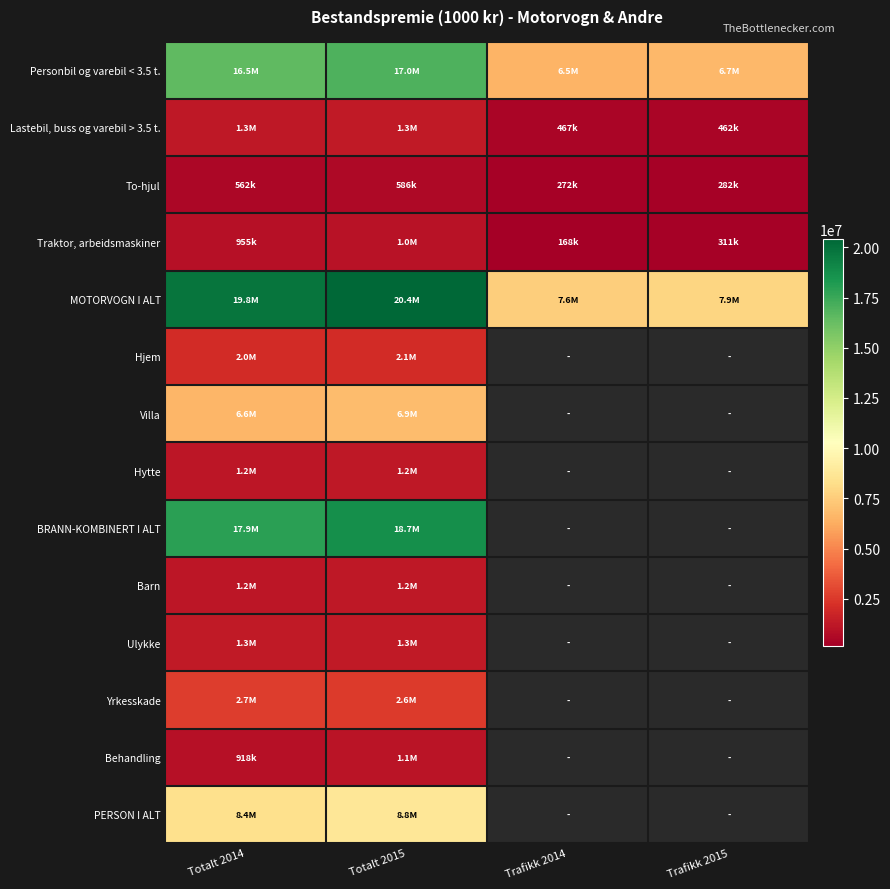

The value of Traktor, arbeidsmaskiner at Trafikk 2015 is 198917.2. True or false?

False